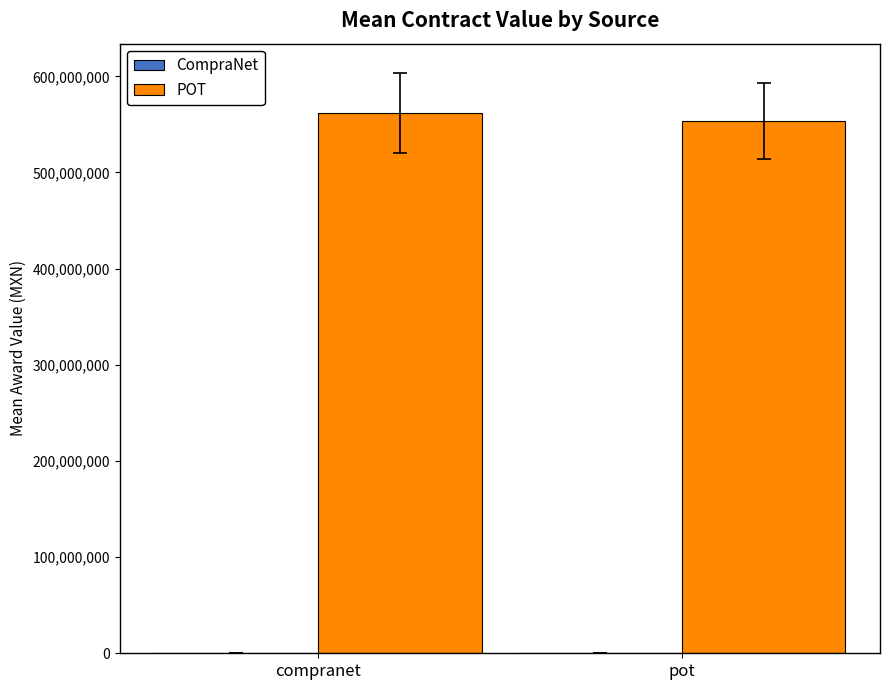

Is it true that POT equals 187149942.8 at pot?

False